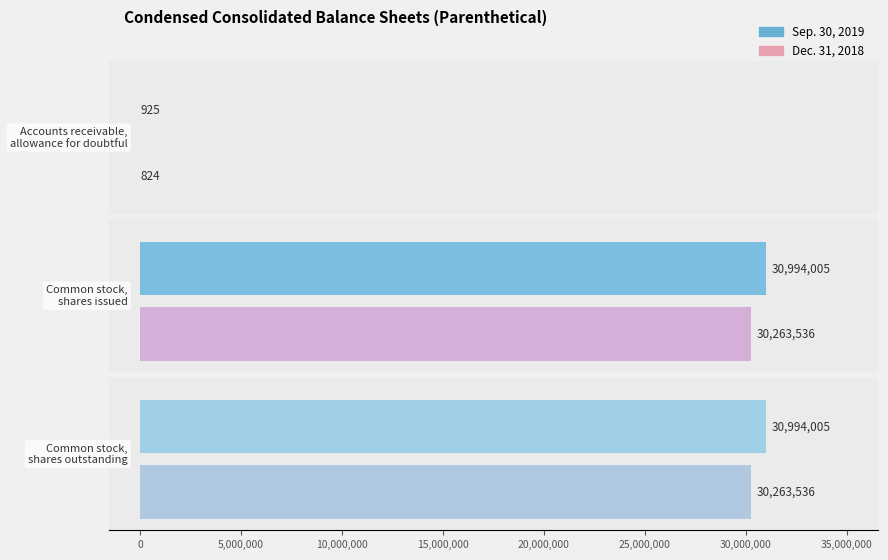

What is the average value of the Dec. 31, 2018 series?

20175965